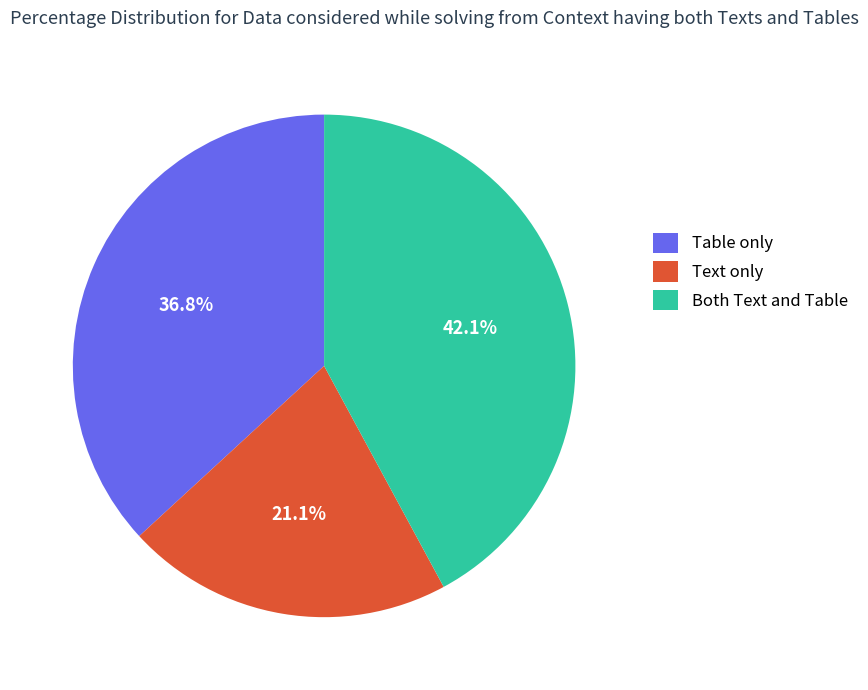

Which category has the smallest portion of the pie?

Text only